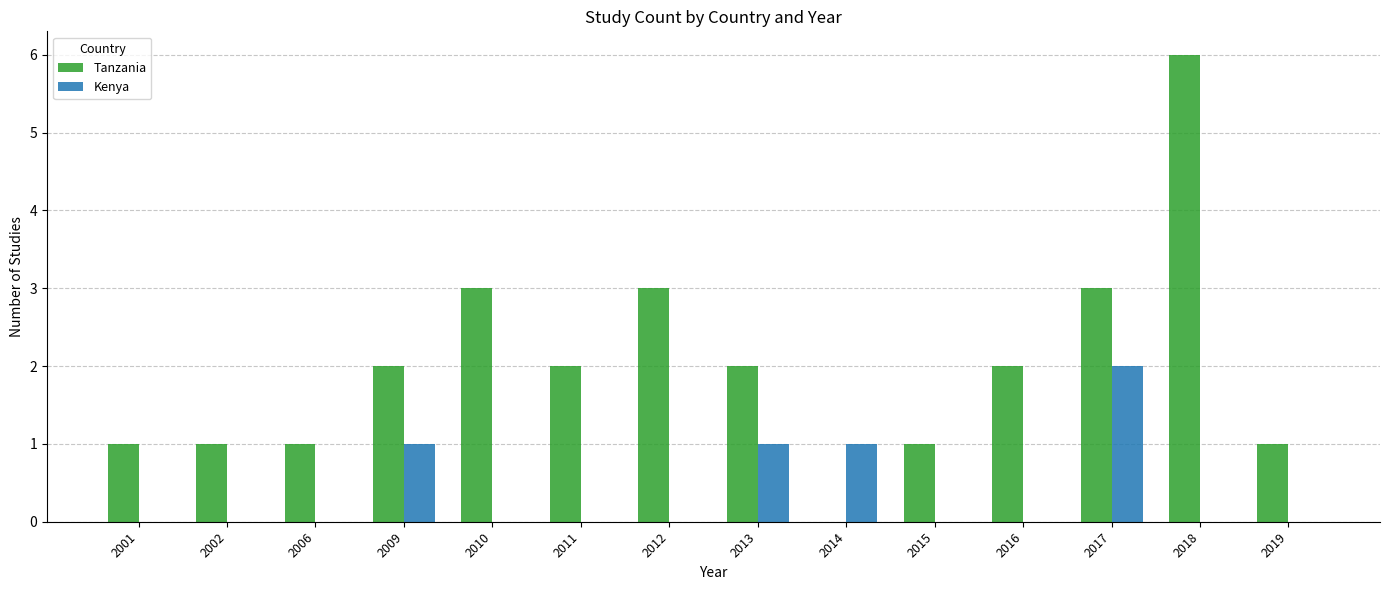

What is the greatest value displayed?

6